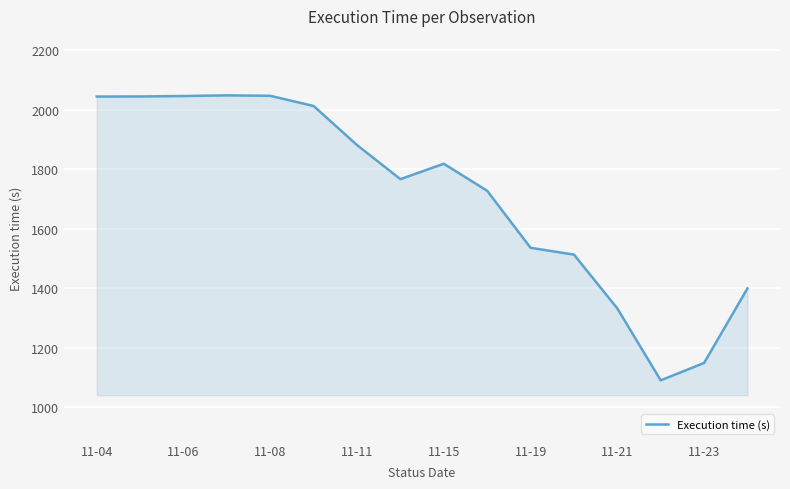

What is the difference between the maximum and minimum values?

958.7